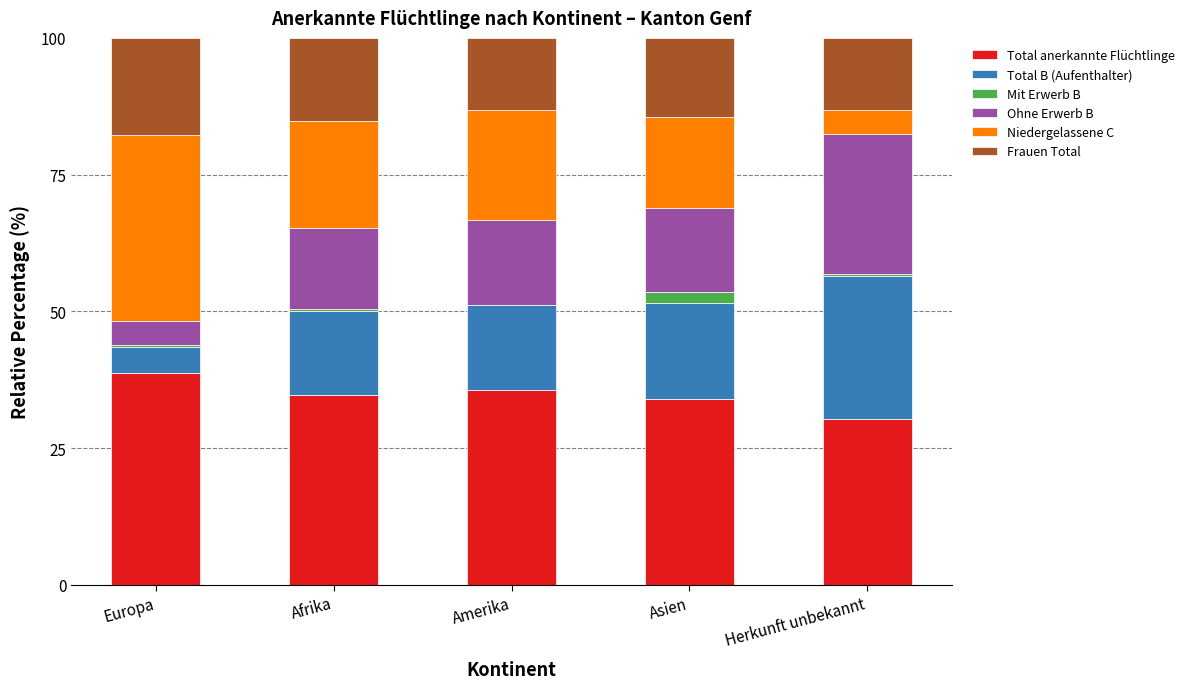

The value of Total anerkannte Flüchtlinge at Asien is 34.0. True or false?

True